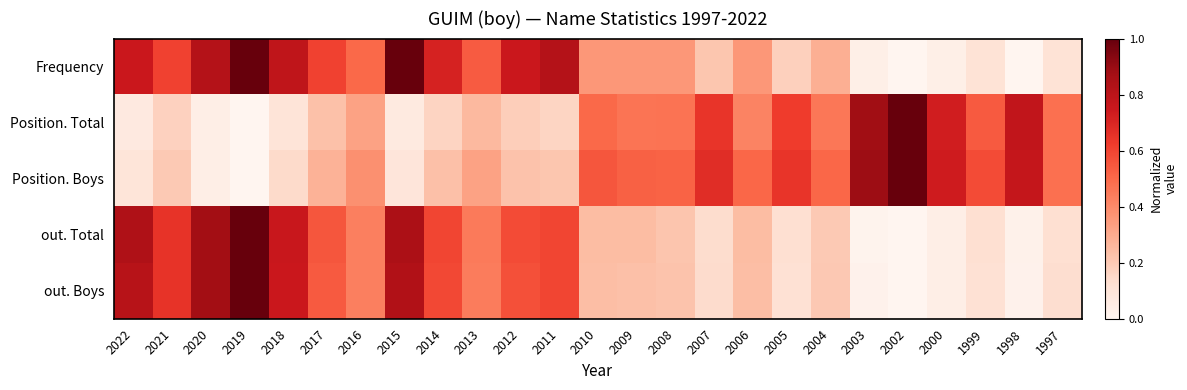

Reading left to right, what are all the values shown in this chart?

Frequency: 2022=0.8	2021=0.6	2020=0.8	2019=1.0	2018=0.8	2017=0.6	2016=0.5	2015=1.0	2014=0.7	2013=0.5	2012=0.8	2011=0.8	2010=0.4	2009=0.4	2008=0.4	2007=0.2	2006=0.4	2005=0.2	2004=0.3	2003=0.0	2002=0.0	2000=0.0	1999=0.1	1998=0.0	1997=0.1
Position. Total: 2022=0.1	2021=0.2	2020=0.0	2019=0.0	2018=0.1	2017=0.2	2016=0.3	2015=0.1	2014=0.2	2013=0.3	2012=0.2	2011=0.2	2010=0.5	2009=0.5	2008=0.5	2007=0.6	2006=0.4	2005=0.6	2004=0.5	2003=0.9	2002=1.0	2000=0.7	1999=0.5	1998=0.8	1997=0.5
Position. Boys: 2022=0.1	2021=0.2	2020=0.0	2019=0.0	2018=0.1	2017=0.3	2016=0.4	2015=0.1	2014=0.2	2013=0.3	2012=0.2	2011=0.2	2010=0.6	2009=0.5	2008=0.5	2007=0.7	2006=0.5	2005=0.6	2004=0.5	2003=0.9	2002=1.0	2000=0.7	1999=0.6	1998=0.8	1997=0.5
out. Total: 2022=0.8	2021=0.6	2020=0.9	2019=1.0	2018=0.8	2017=0.6	2016=0.4	2015=0.9	2014=0.6	2013=0.4	2012=0.6	2011=0.6	2010=0.2	2009=0.2	2008=0.2	2007=0.1	2006=0.2	2005=0.1	2004=0.2	2003=0.0	2002=0.0	2000=0.0	1999=0.1	1998=0.0	1997=0.1
out. Boys: 2022=0.8	2021=0.7	2020=0.9	2019=1.0	2018=0.8	2017=0.5	2016=0.4	2015=0.8	2014=0.6	2013=0.4	2012=0.6	2011=0.6	2010=0.2	2009=0.2	2008=0.2	2007=0.1	2006=0.2	2005=0.1	2004=0.2	2003=0.0	2002=0.0	2000=0.0	1999=0.1	1998=0.0	1997=0.1